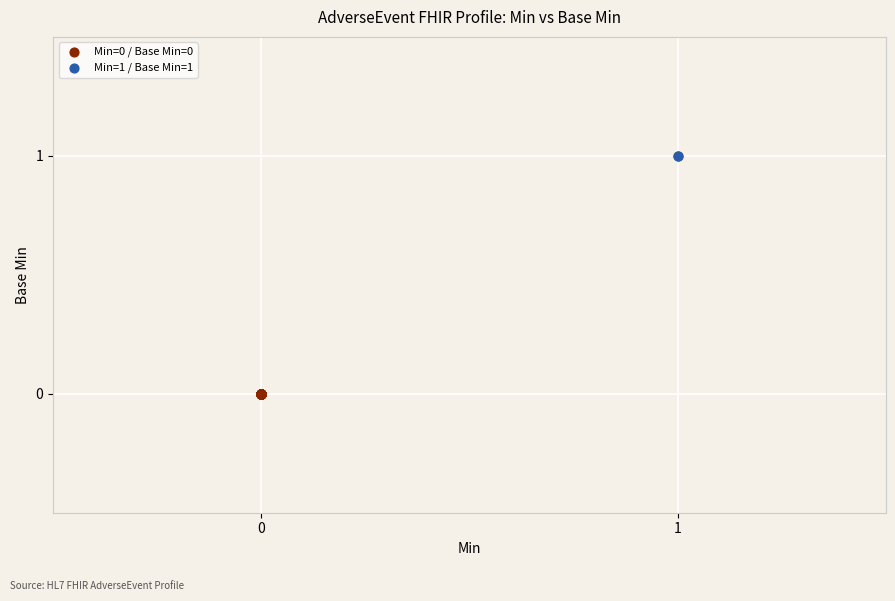

What are all the series names shown in the legend?

Min=0 / Base Min=0, Min=1 / Base Min=1